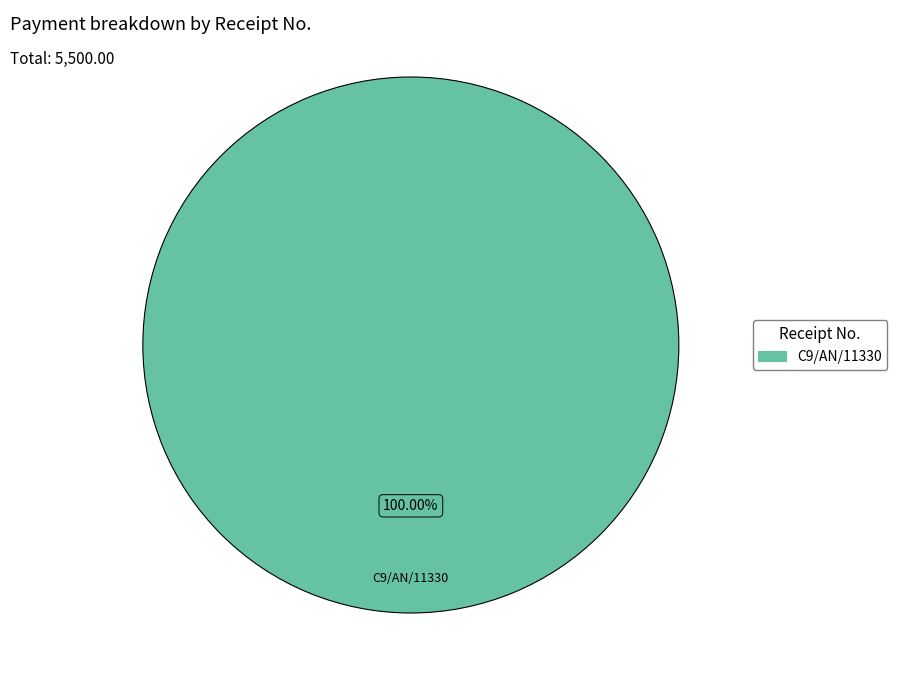

Does any single category account for the majority?

Yes